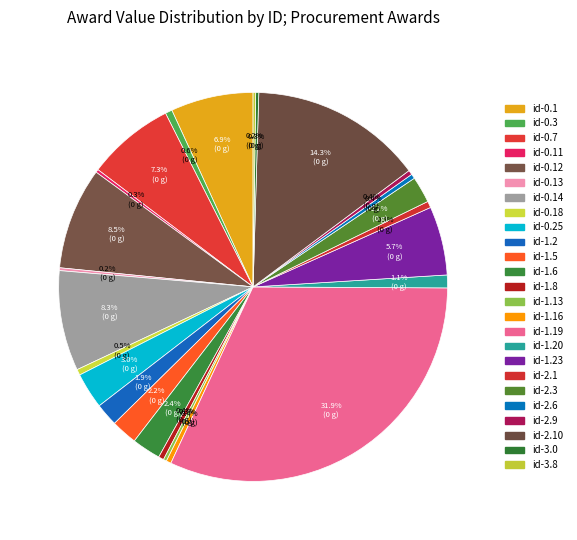

Rank the categories by value from highest to lowest.

id-1.19, id-2.10, id-0.12, id-0.14, id-0.7, id-0.1, id-1.23, id-0.25, id-1.6, id-2.3, id-1.5, id-1.2, id-1.20, id-0.3, id-2.1, id-0.18, id-1.8, id-1.16, id-2.6, id-2.9, id-1.13, id-3.0, id-0.11, id-0.13, id-3.8